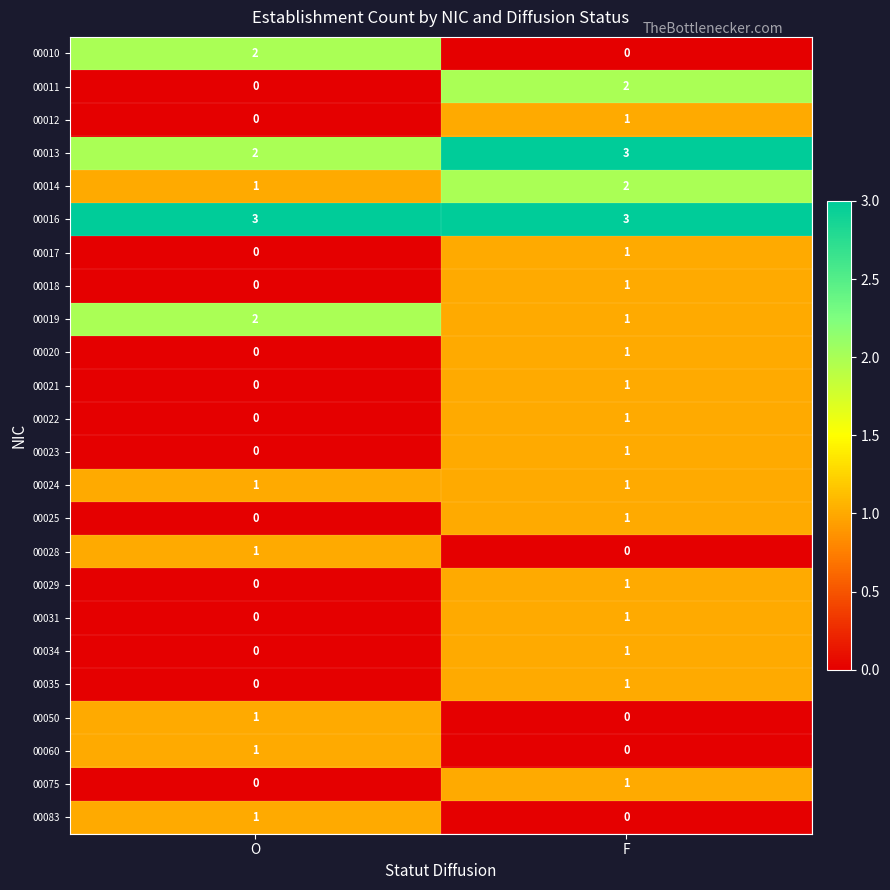

How many values in 00018 are above zero?

1